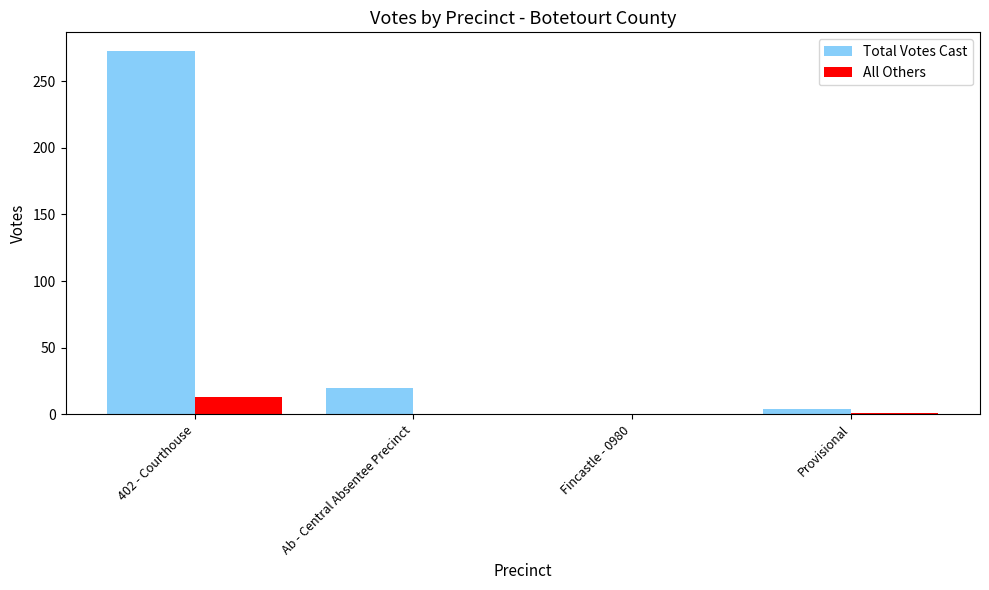

What is the maximum value for All Others?

13